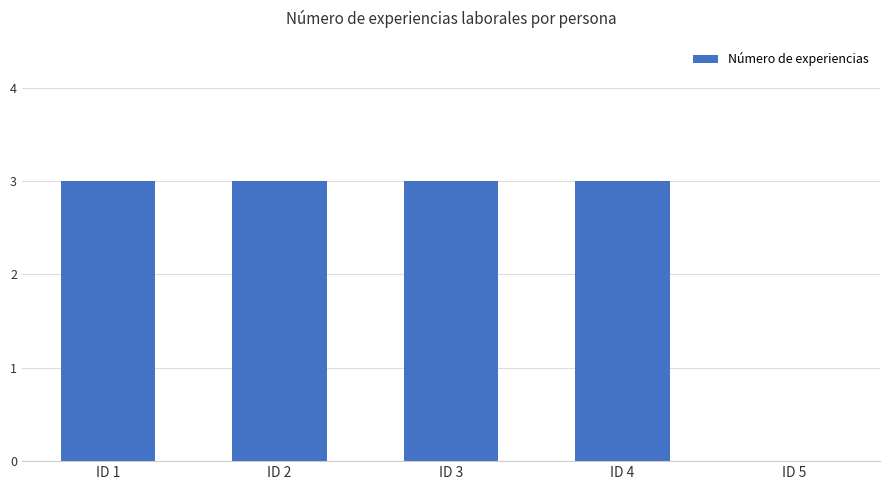

What is the average value?

2